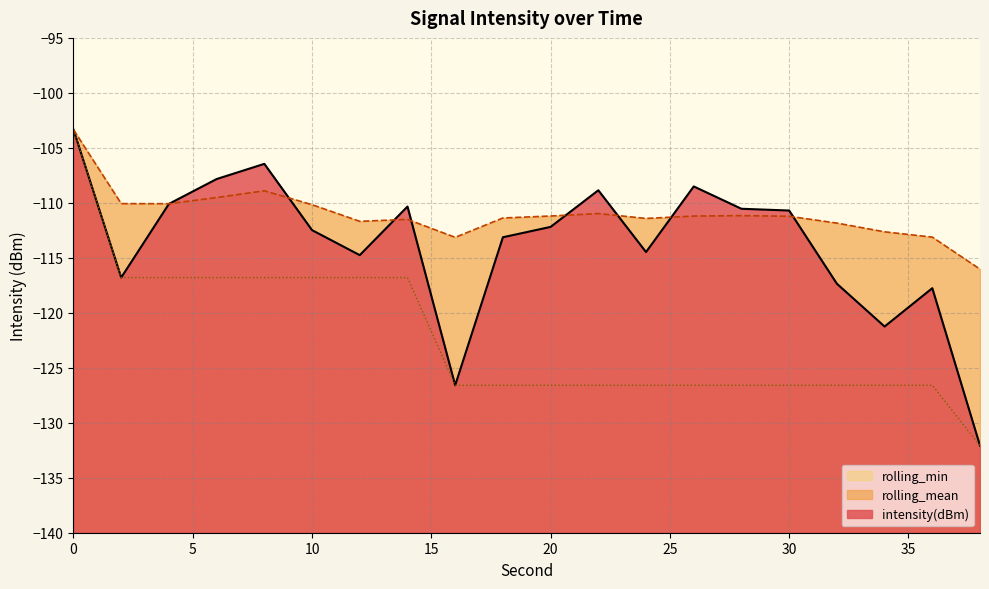

What is the sum of the intensity(dBm) values at 28 and 12?

-225.3